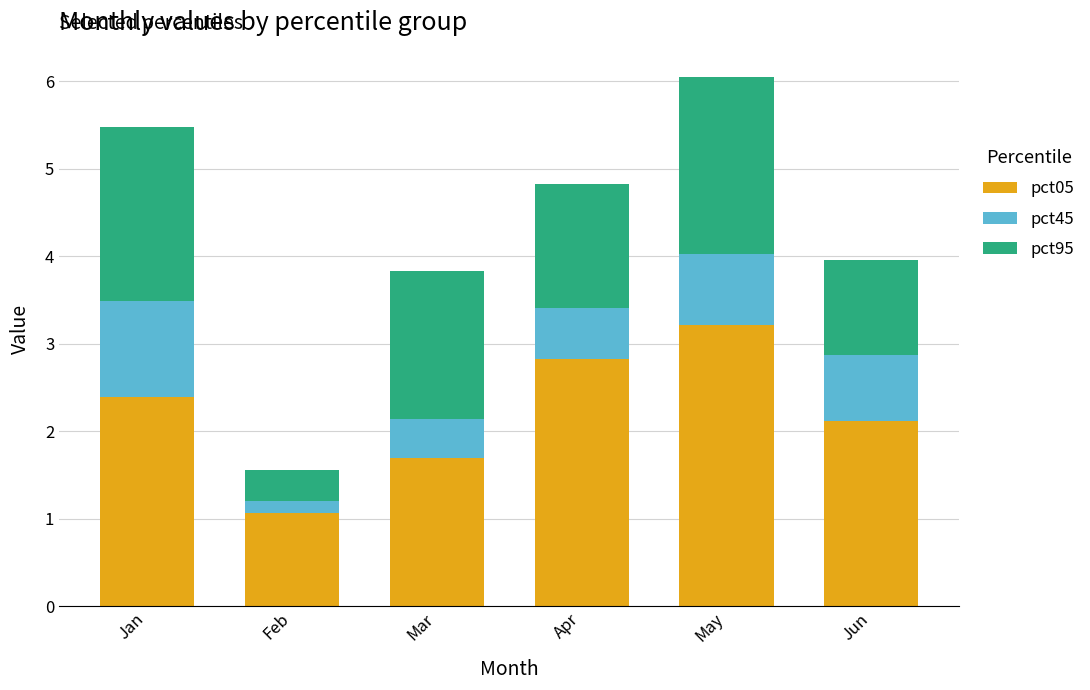

At which label does pct05 reach its minimum?

Feb